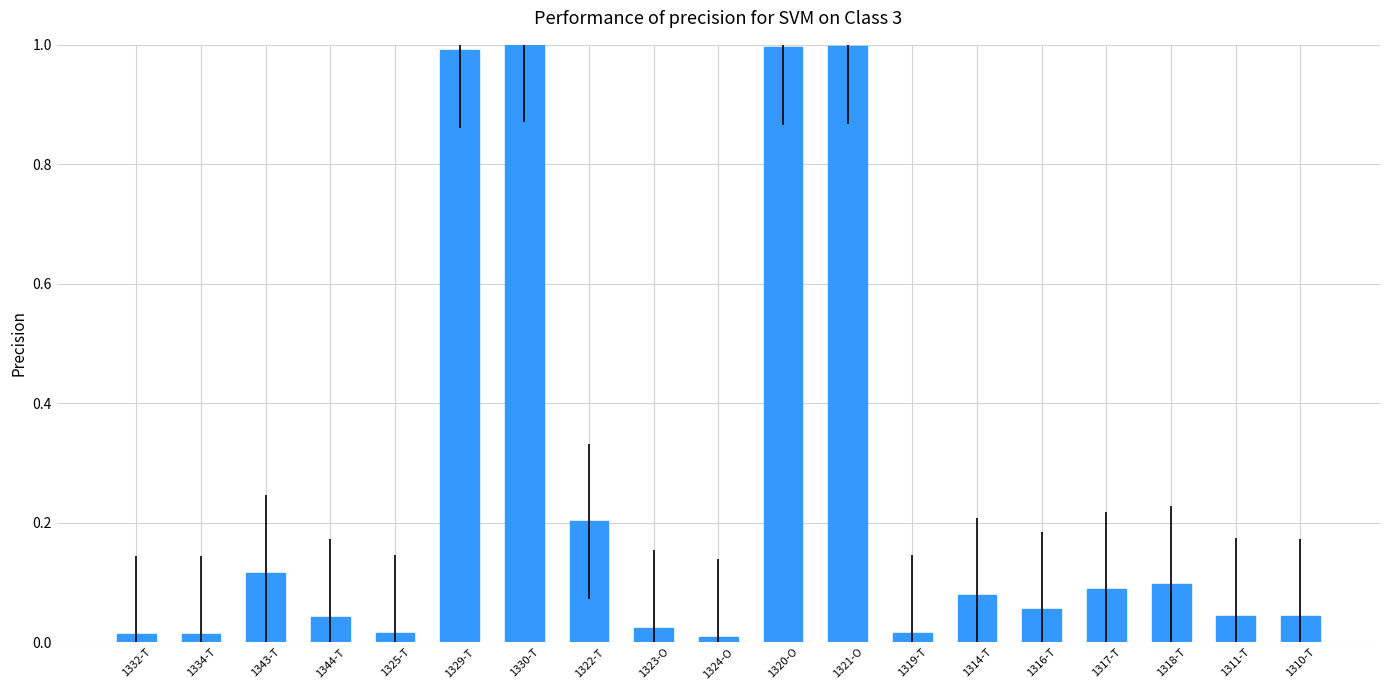

What is the label of the 6th bar from the left?

1329-T